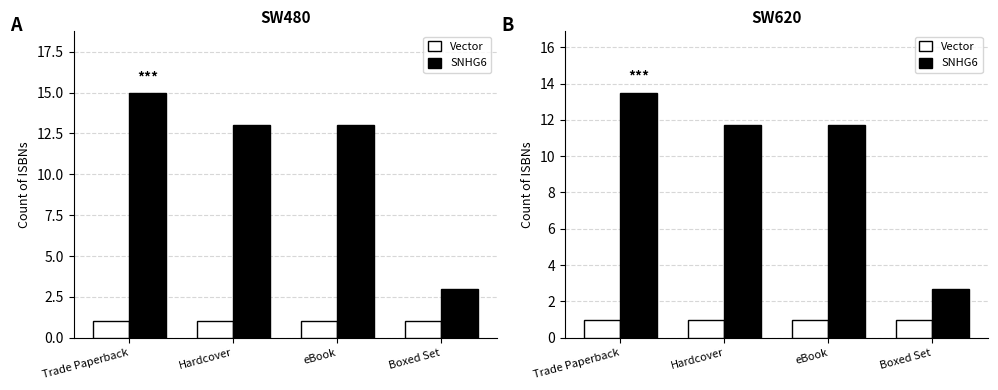

Rank the categories by Vector value from highest to lowest.

Trade Paperback, Hardcover, eBook, Boxed Set